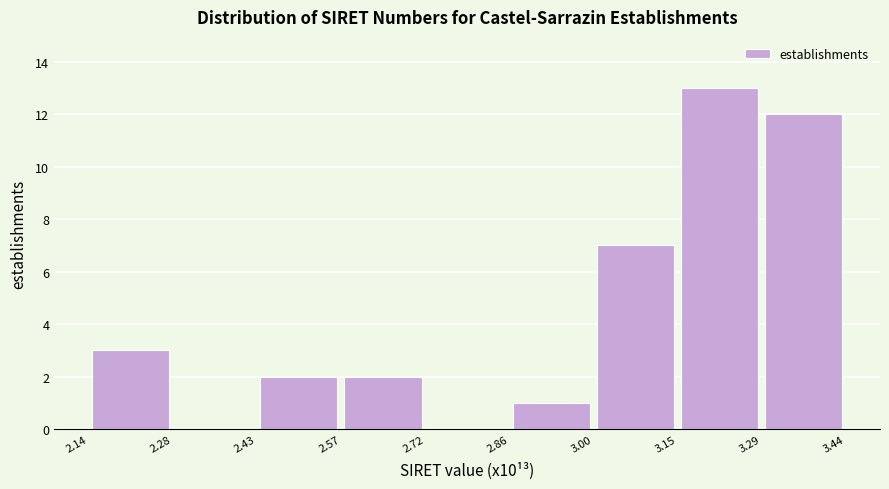

Reading left to right, list every bar in this chart as the range it spans on the x-axis followed by its height. The values are not printed on the chart, so give them approximately, as read against the axis.

2.14 to 2.28: 3
2.28 to 2.43: 0
2.43 to 2.57: 2
2.57 to 2.72: 2
2.72 to 2.86: 0
2.86 to 3.00: 1
3.00 to 3.15: 7
3.15 to 3.29: 13
3.29 to 3.44: 12